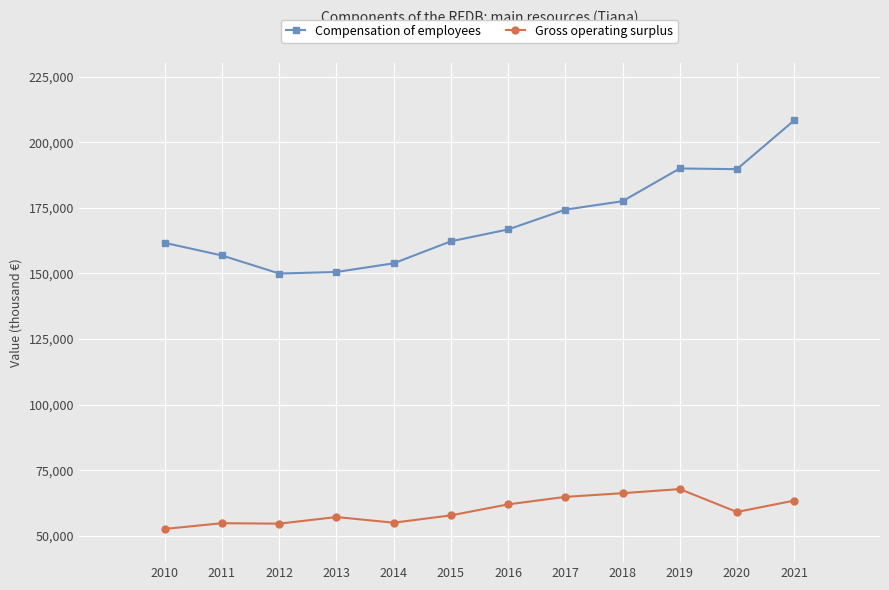

Which series changed the most between 2014 and 2019?

Compensation of employees